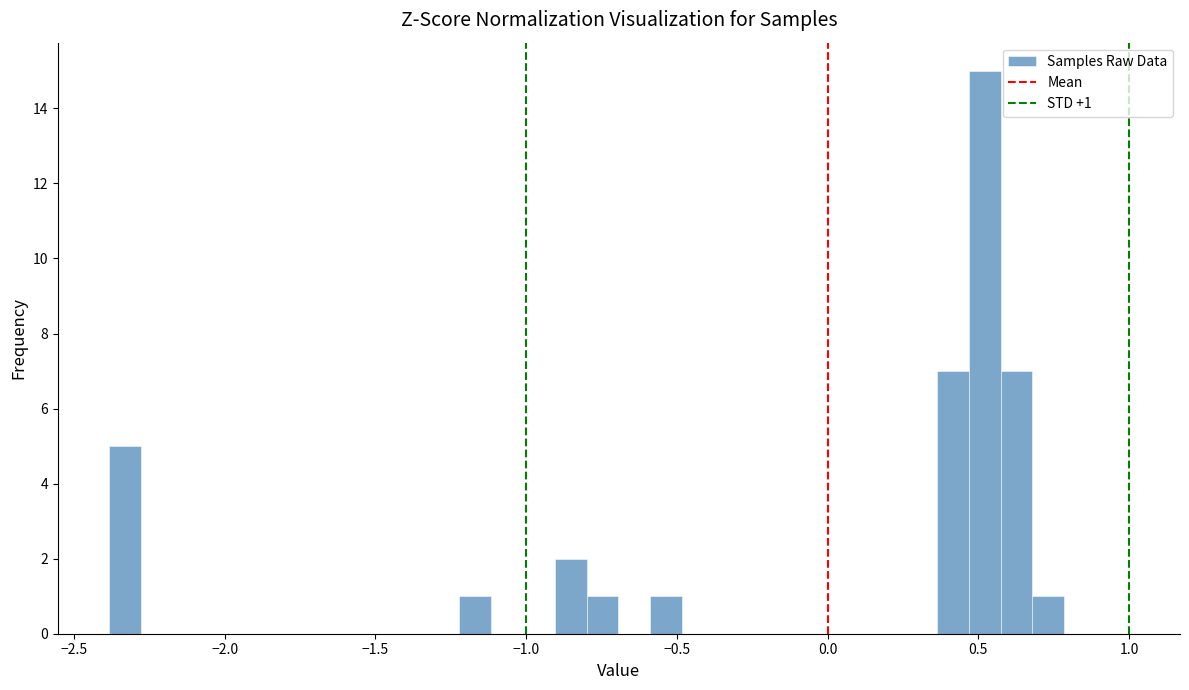

Around what value on the x-axis is the tallest bar? Give the approximate position of its centre, as read against the axis.

0.50